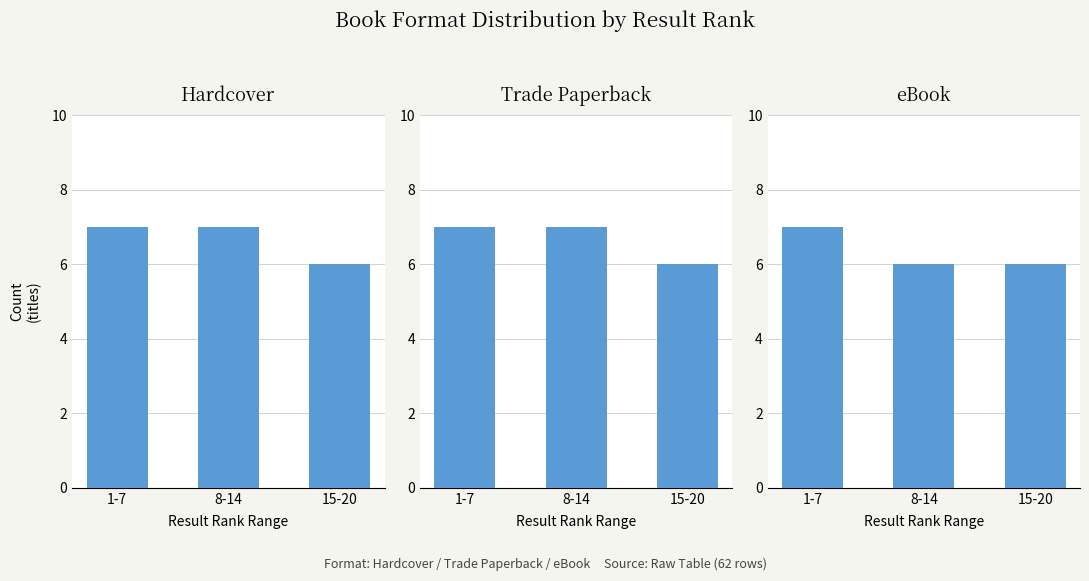

What is the value of the Hardcover bar at the 1st from the left?

7